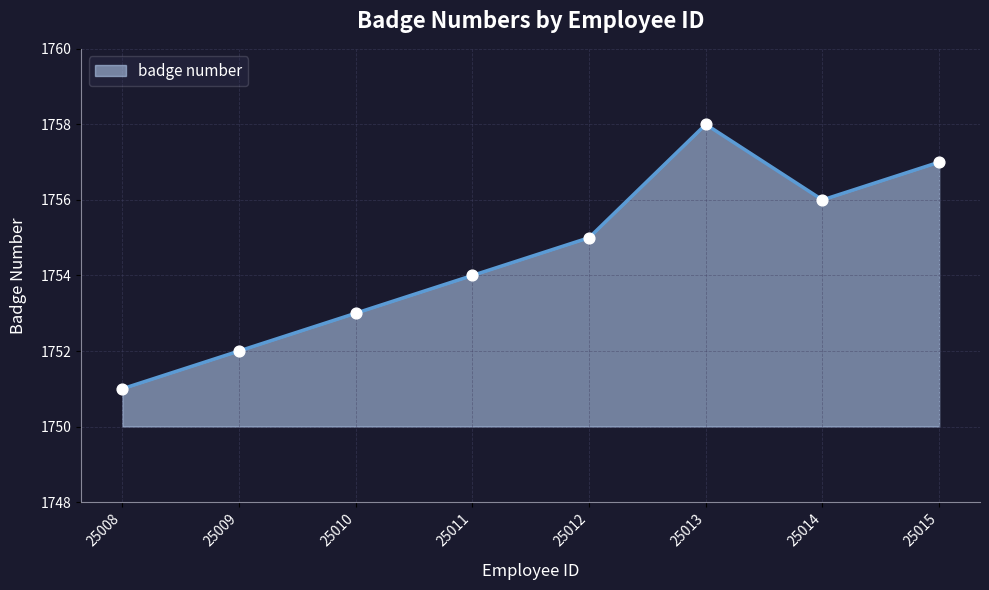

What is the ratio of the value at 25012 to the value at 25011?

1.0